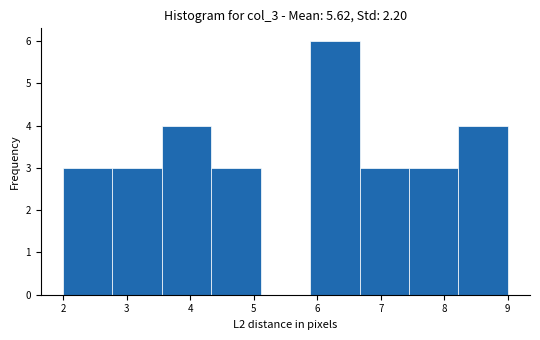

How tall is the bar that spans 5.9 to 6.7 on the x-axis? Neither the bar edges nor the heights are printed on the chart, so give them approximately, as read against the axes.

6